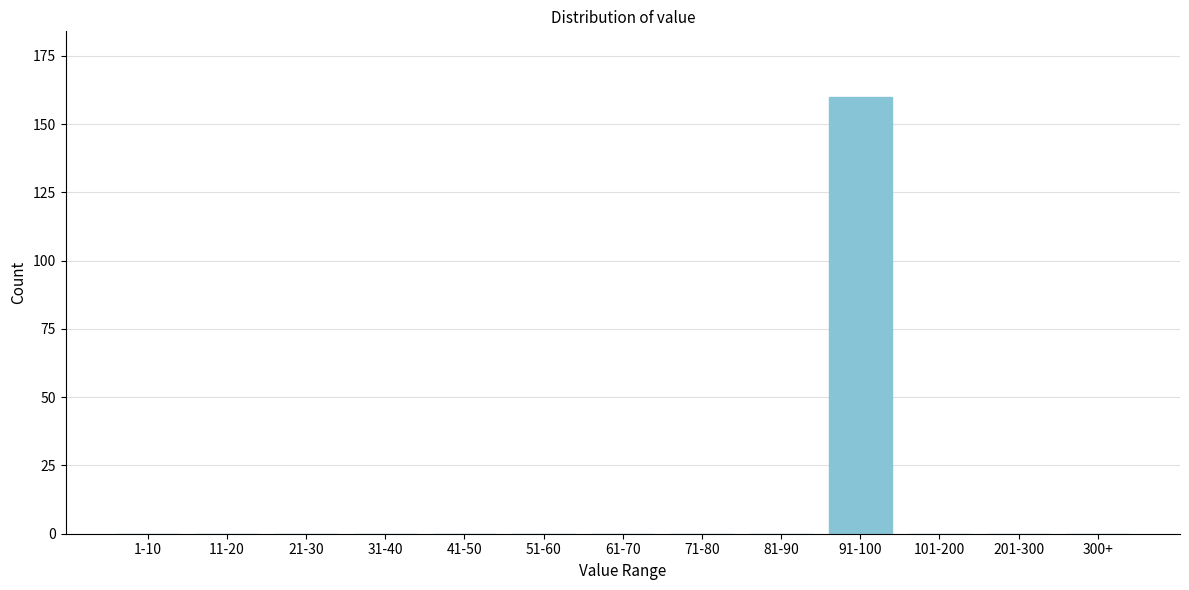

Reading left to right, what are all the values shown in this chart?

1-10=0	11-20=0	21-30=0	31-40=0	41-50=0	51-60=0	61-70=0	71-80=0	81-90=0	91-100=160	101-200=0	201-300=0	300+=0